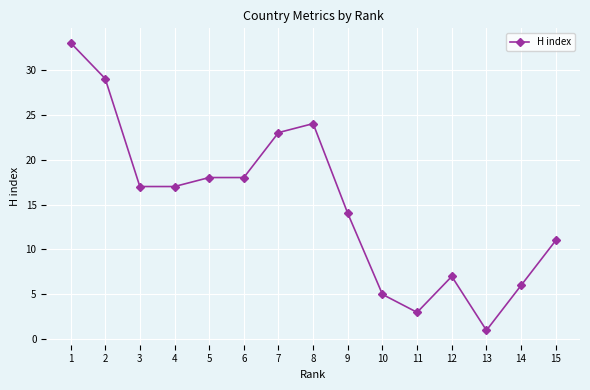

What is the sum of the values at 12 and 13?

8